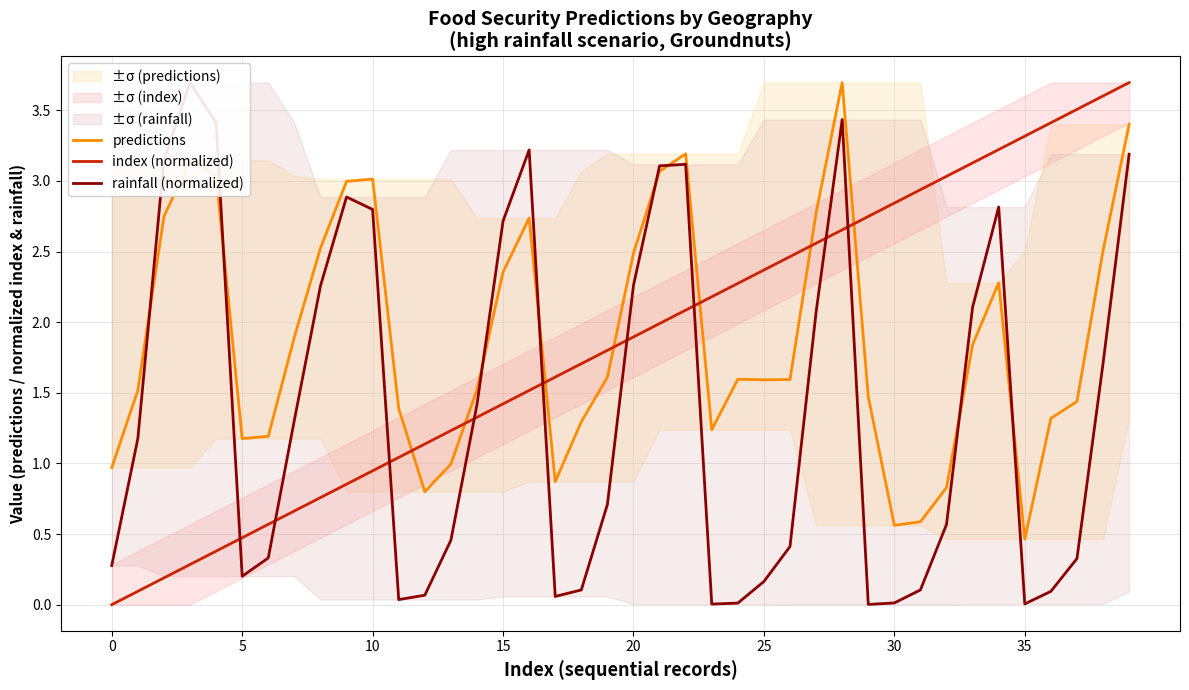

At 0, list the series in order from smallest to largest.

index (normalized), rainfall (normalized), predictions